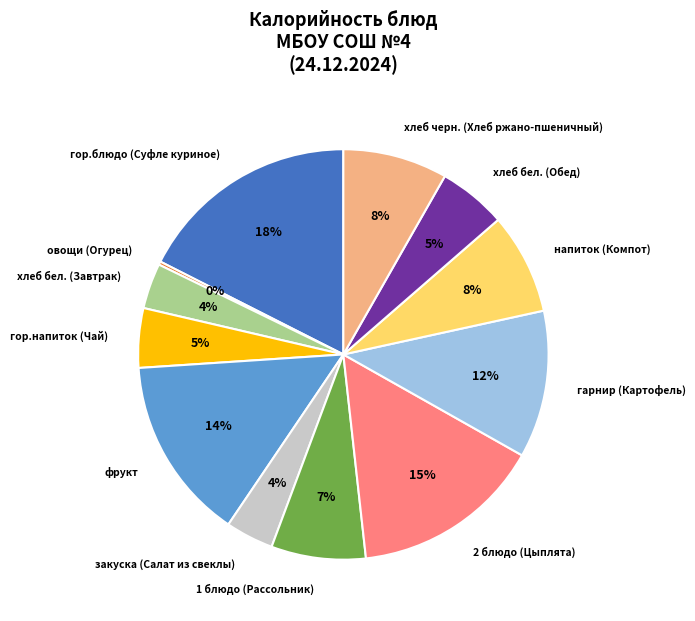

Is the sum of гарнир (Картофель) and 2 блюдо (Цыплята) greater than half?

No